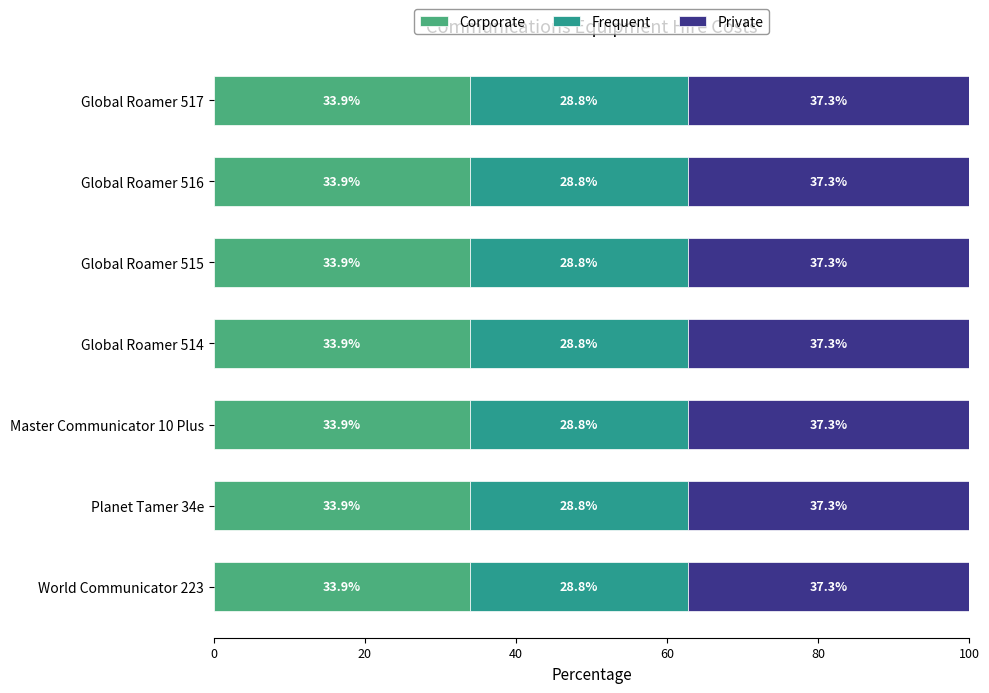

What is the total value across all series at Planet Tamer 34e?

100.0